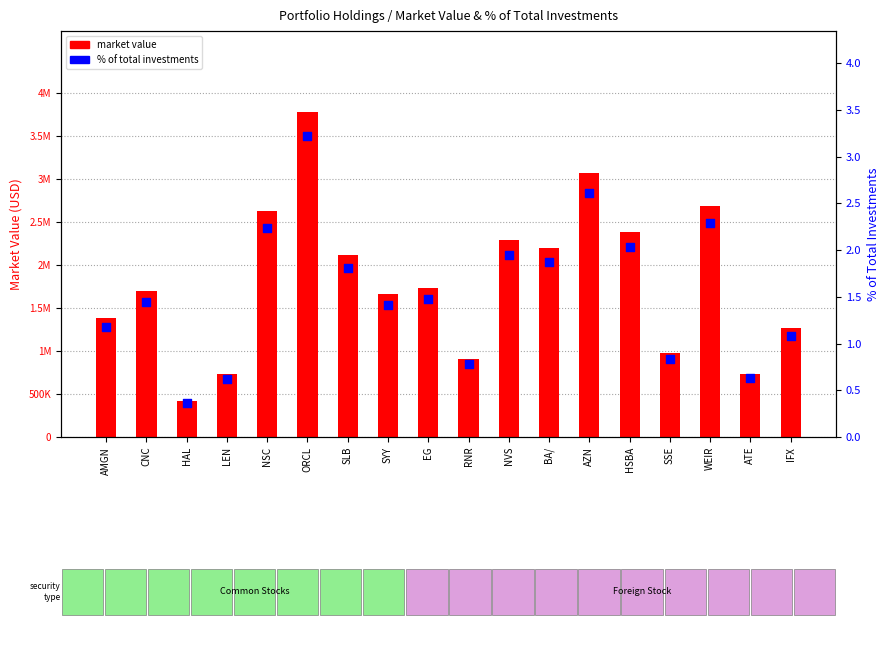

At which category is the sum across all series the highest?

ORCL